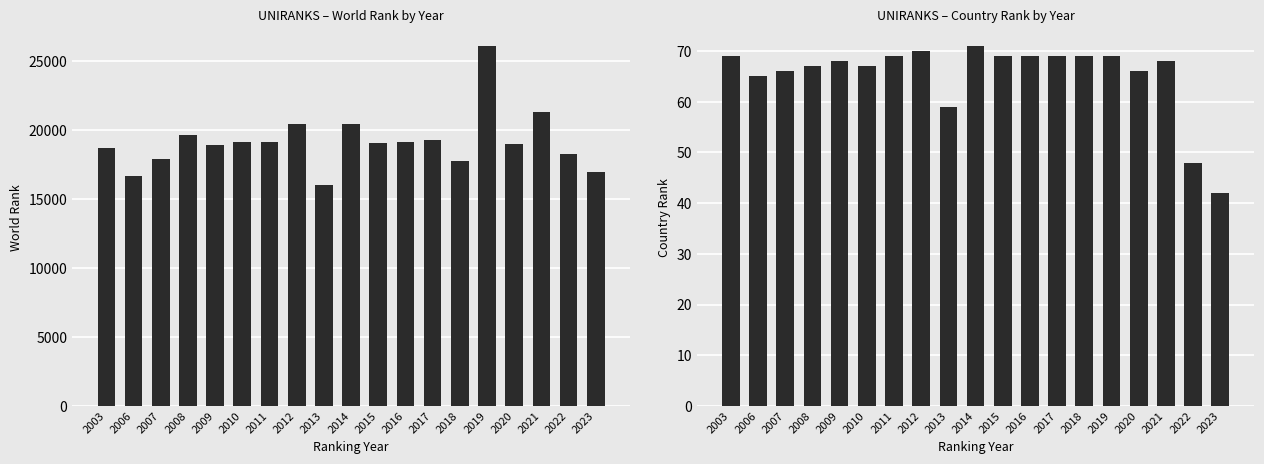

Rank the series at 2006 from highest to lowest value.

world rank, country rank